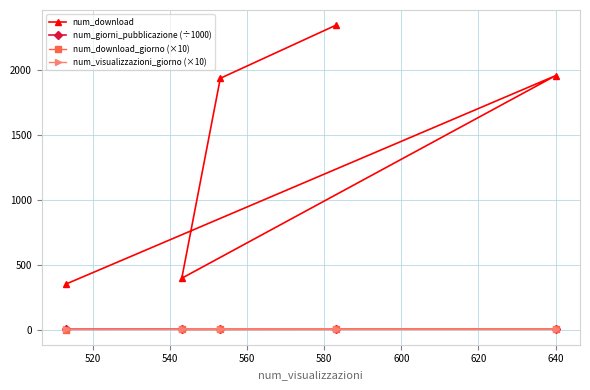

What is the maximum value for num_download?

2346.0